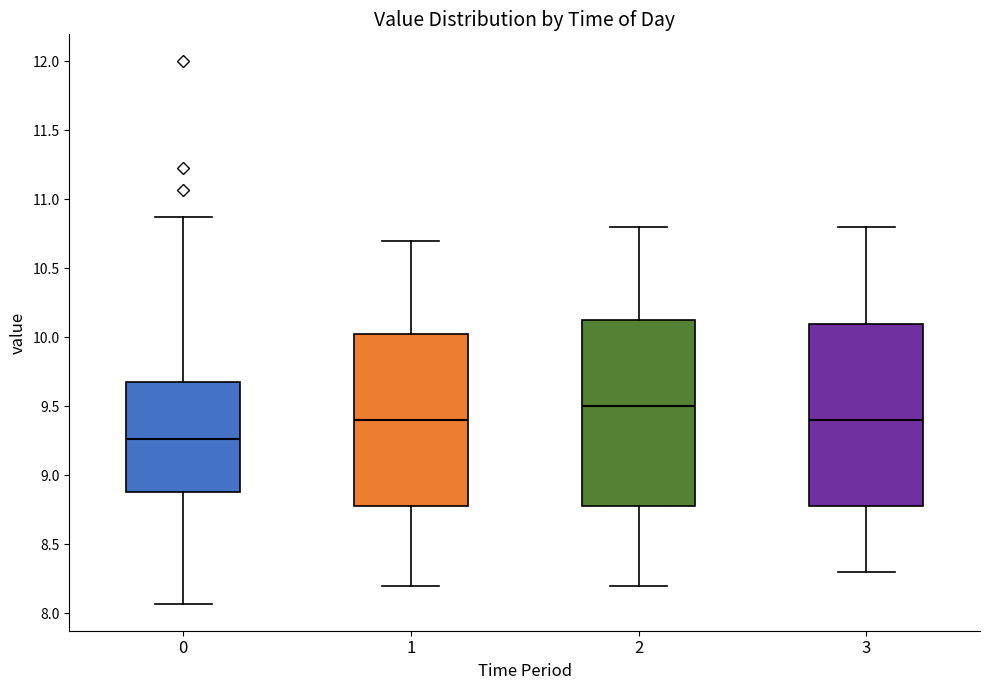

Which box's median line is the highest?

2